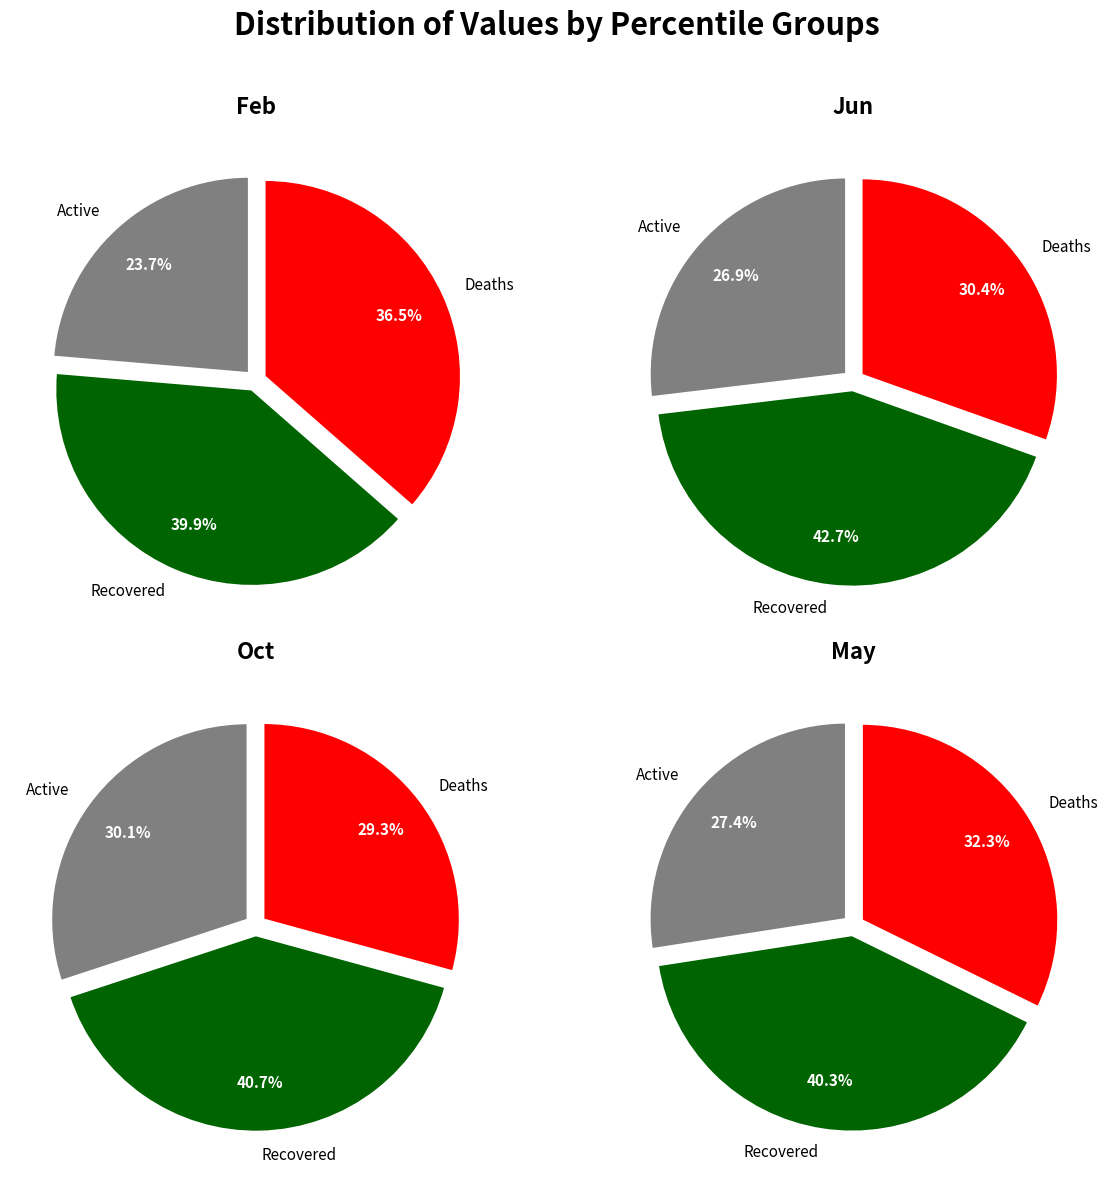

Is there a majority slice in this chart?

No